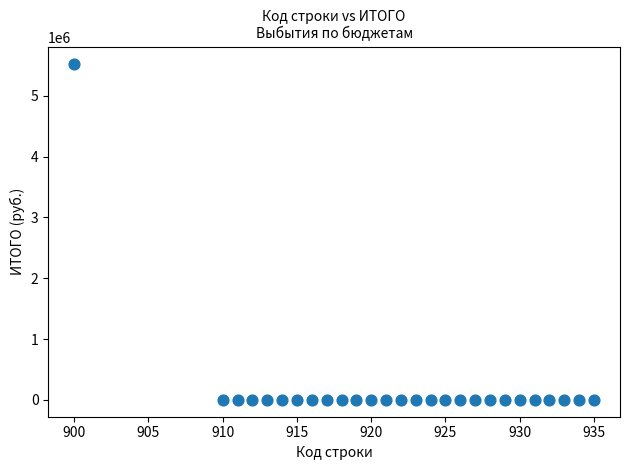

What is the range of X values (max minus min)?

35.0